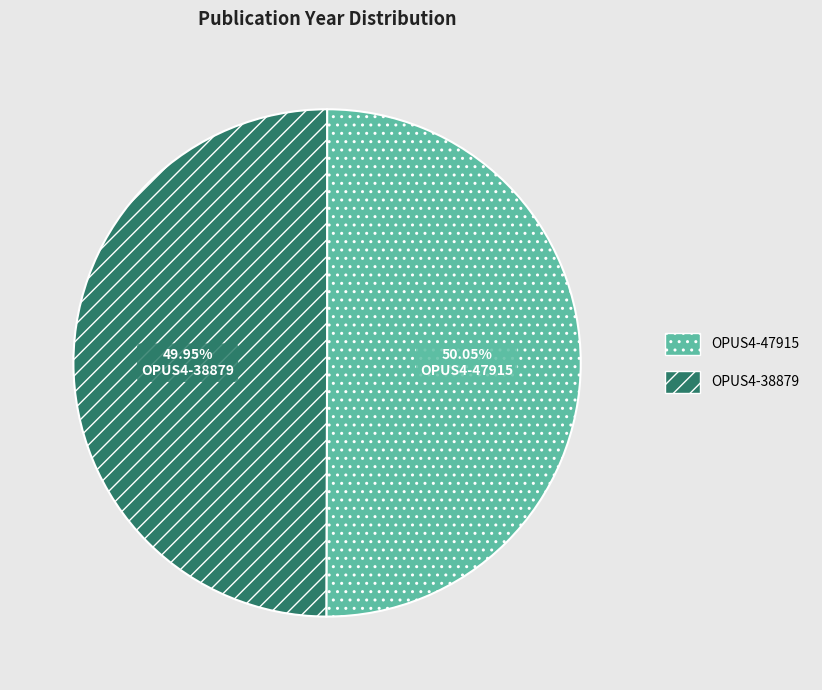

Do OPUS4-47915 and OPUS4-38879 together represent more than half of the pie?

Yes